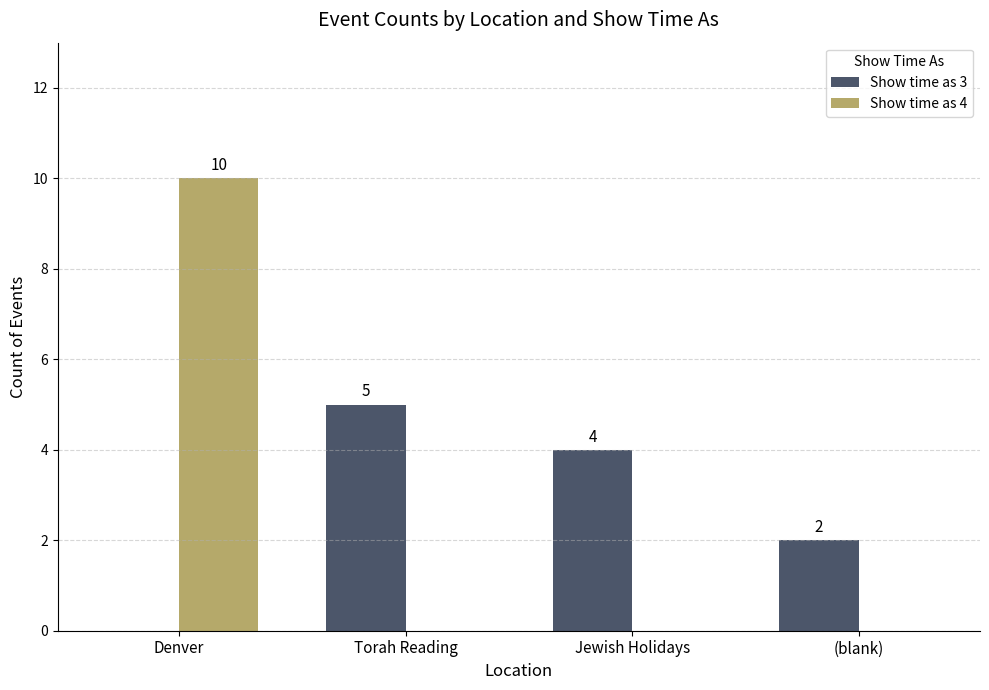

Which series has the widest spread of values?

Show time as 4